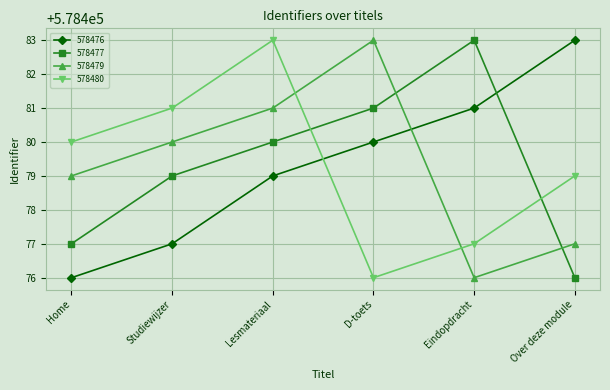

What are all the series names shown in the legend?

578476, 578477, 578479, 578480